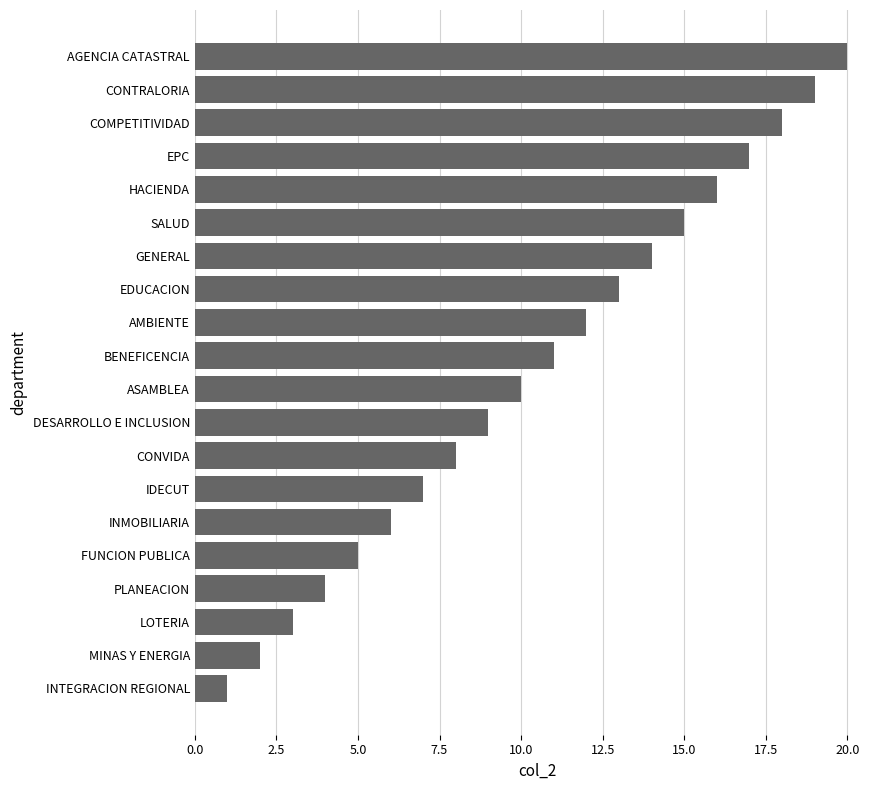

List the labels in order of value, smallest first.

INTEGRACION REGIONAL, MINAS Y ENERGIA, LOTERIA, PLANEACION, FUNCION PUBLICA, INMOBILIARIA, IDECUT, CONVIDA, DESARROLLO E INCLUSION, ASAMBLEA, BENEFICENCIA, AMBIENTE, EDUCACION, GENERAL, SALUD, HACIENDA, EPC, COMPETITIVIDAD, CONTRALORIA, AGENCIA CATASTRAL